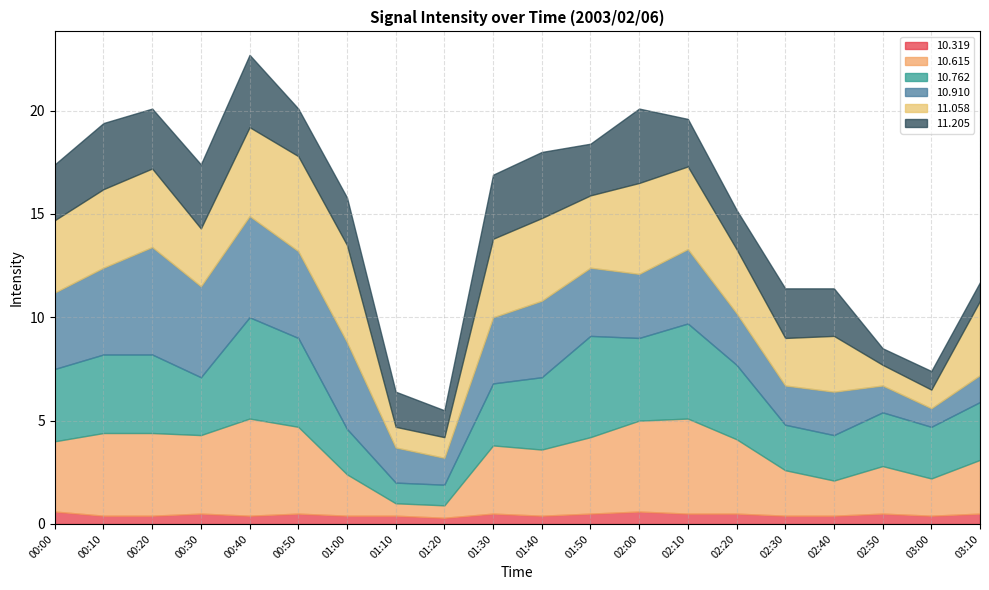

True or false:  10.762 and  11.205 intersect in this chart.

True